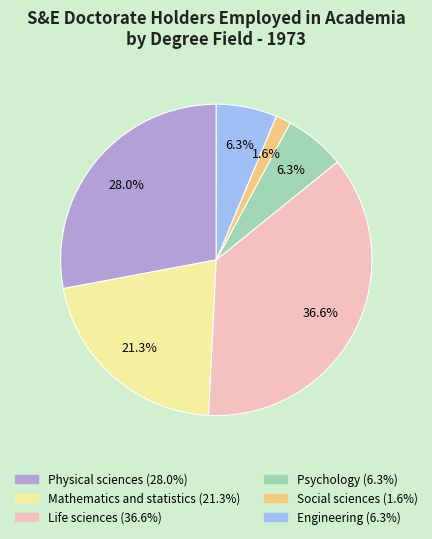

True or false: Life sciences accounts for 42% of the total.

False